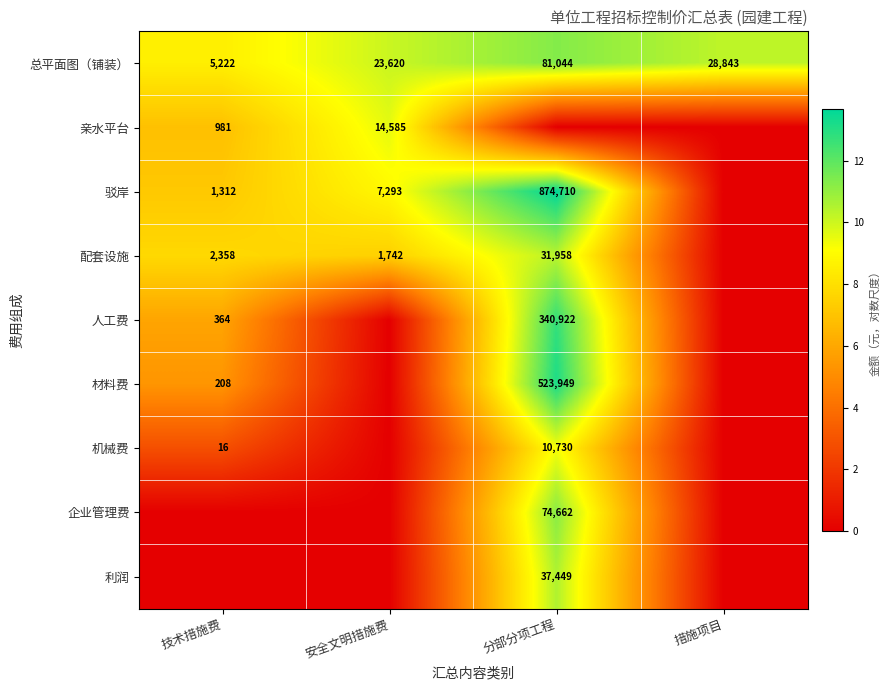

The value of 配套设施 at 安全文明措施费 is 1742. True or false?

True